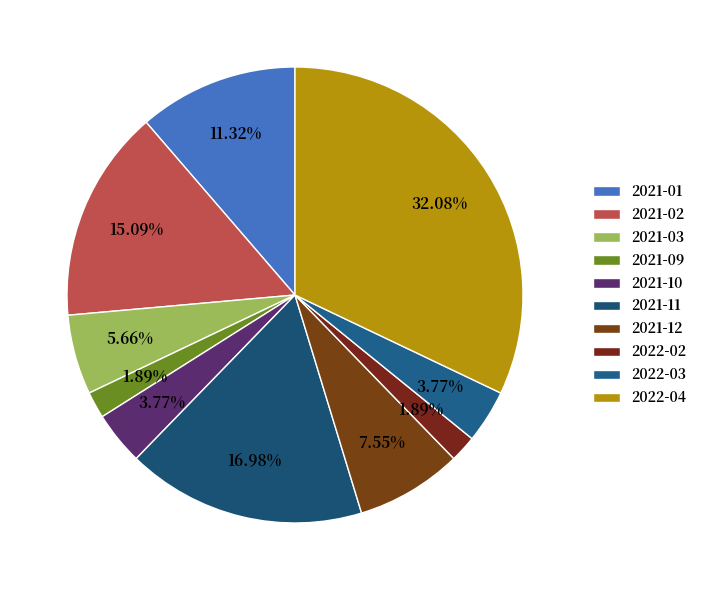

To the nearest percent, what is the difference between the largest and smallest slice percentages?

30%